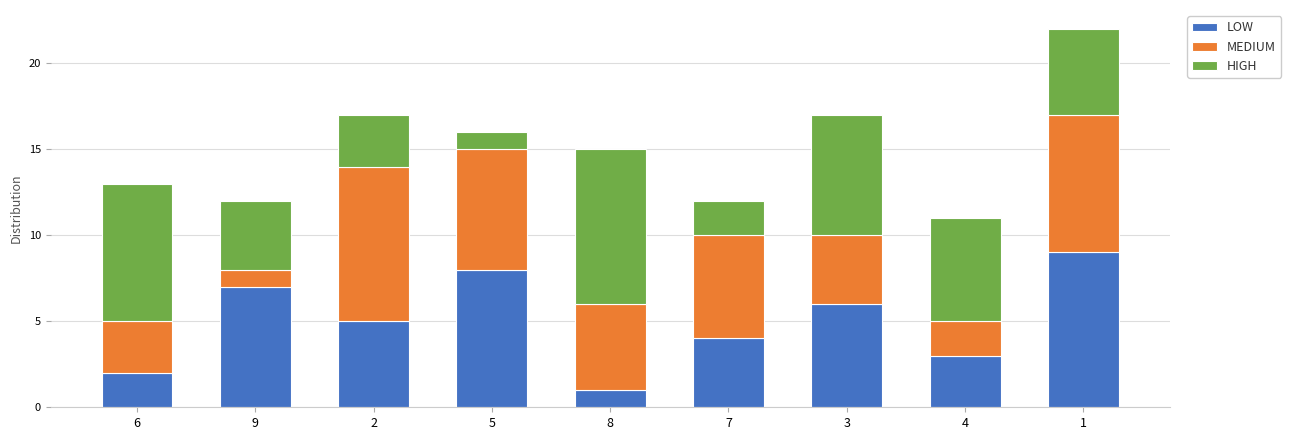

What is the highest value of the LOW series?

9